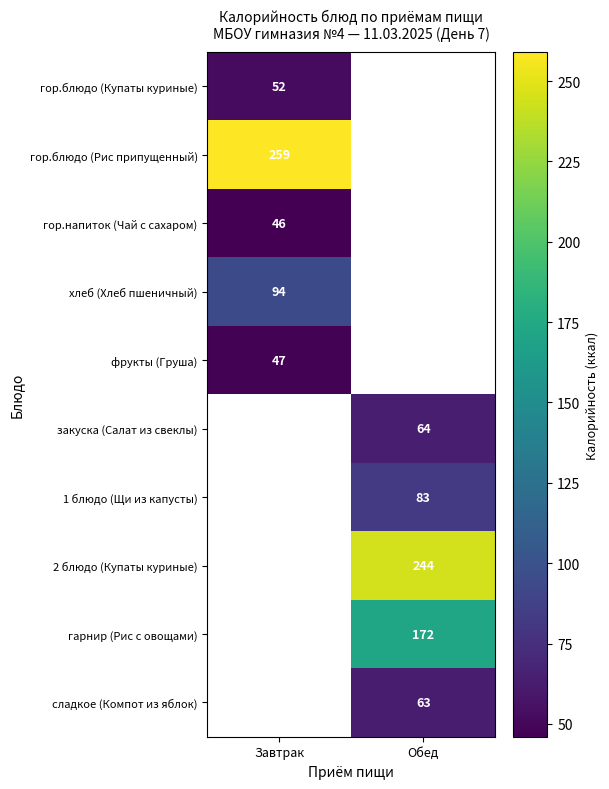

The value of хлеб (Хлеб пшеничный) at Завтрак is 94. True or false?

True